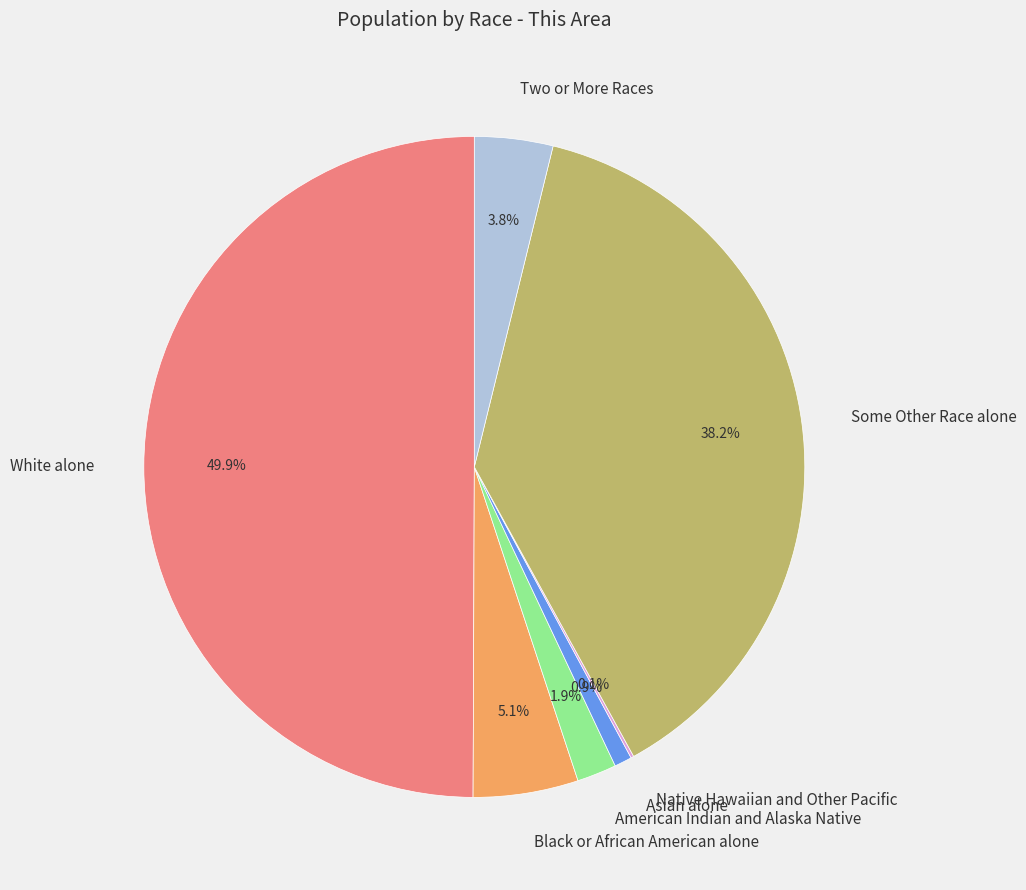

To the nearest percent, what is the difference between the largest and smallest slice percentages?

50%